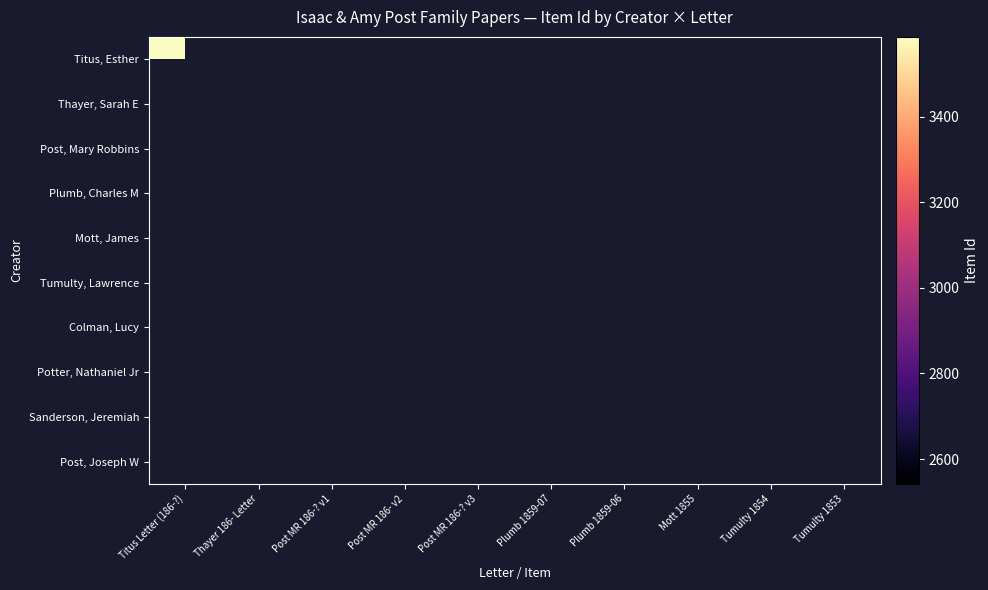

List the series in order of their overall mean, lowest first.

Titus, Esther, Thayer, Sarah E, Post, Mary Robbins, Plumb, Charles M, Mott, James, Tumulty, Lawrence, Colman, Lucy, Potter, Nathaniel Jr, Sanderson, Jeremiah, Post, Joseph W